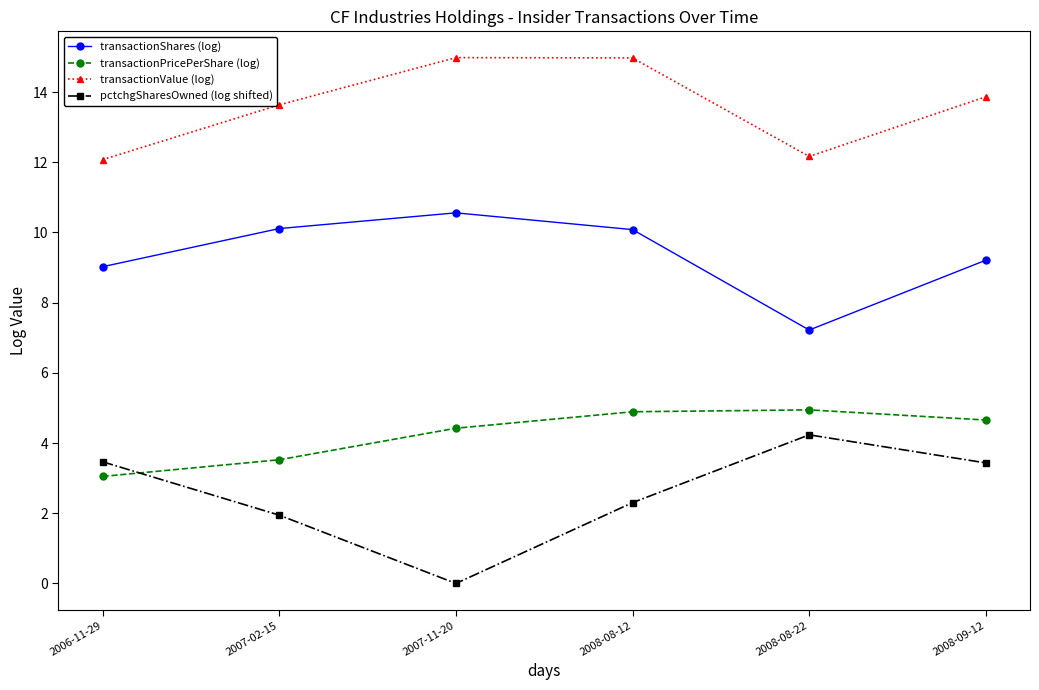

At 2007-11-20, list the series in order from smallest to largest.

pctchgSharesOwned (log shifted), transactionPricePerShare (log), transactionShares (log), transactionValue (log)